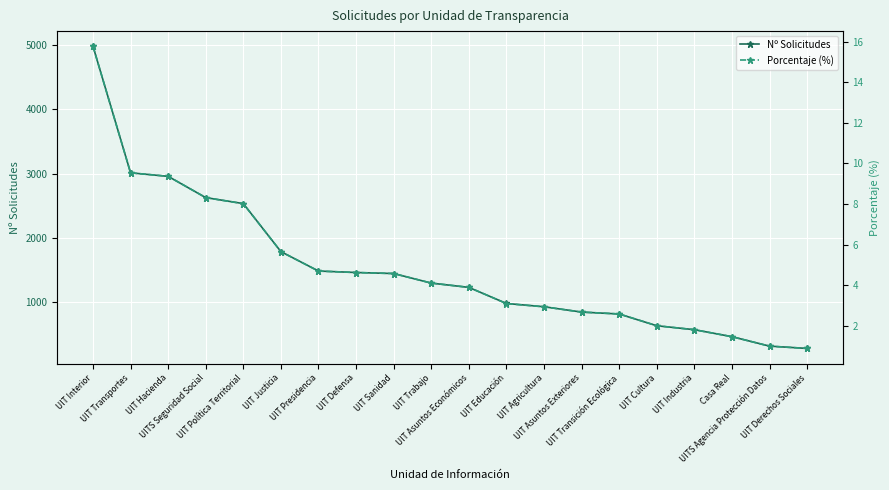

True or false: Porcentaje (%) and Nº Solicitudes cross at least once.

False